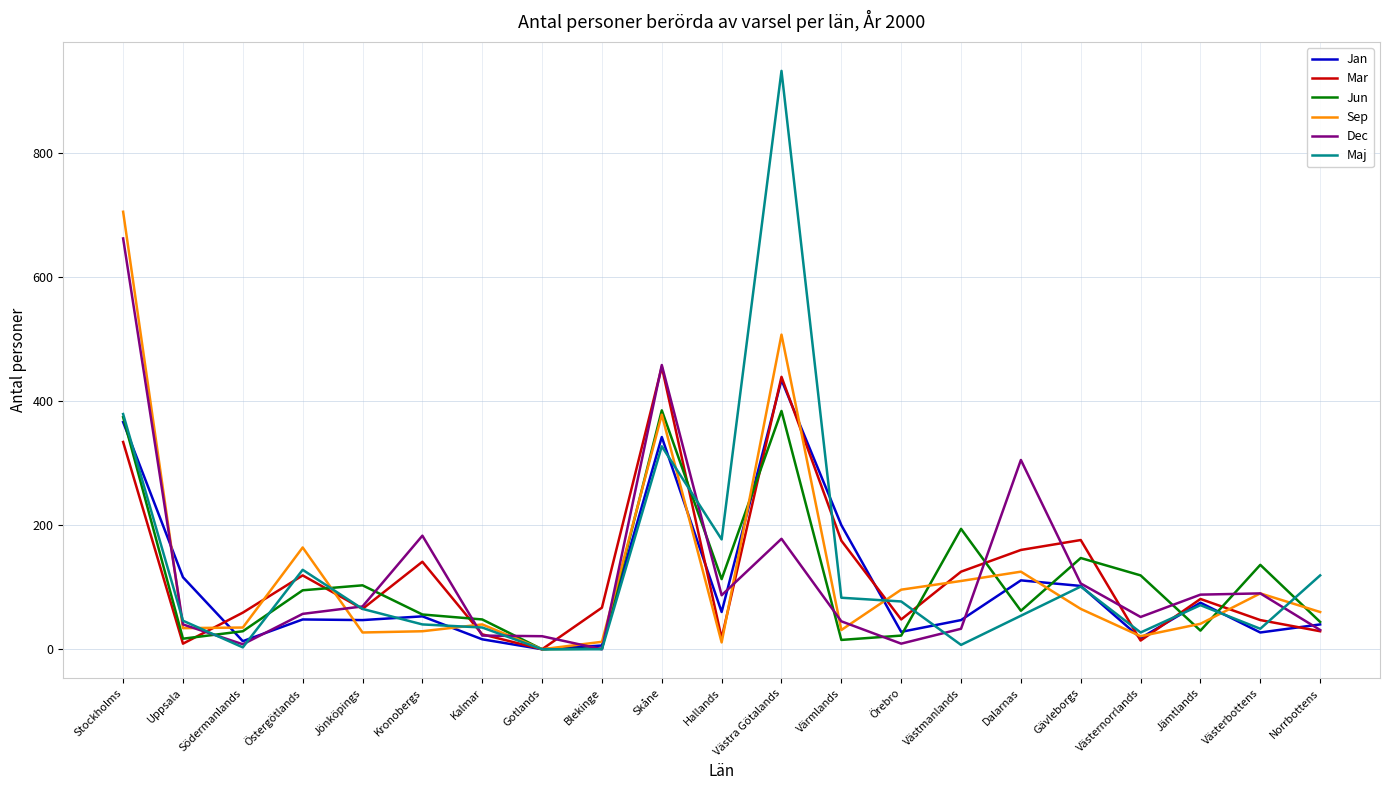

What is the difference between the maximum and minimum values in the Mar series?

455